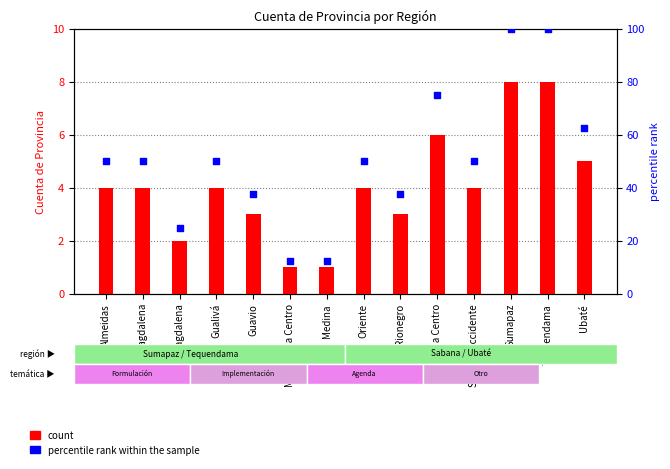

Which series contains the highest Y value?

percentile rank within the sample